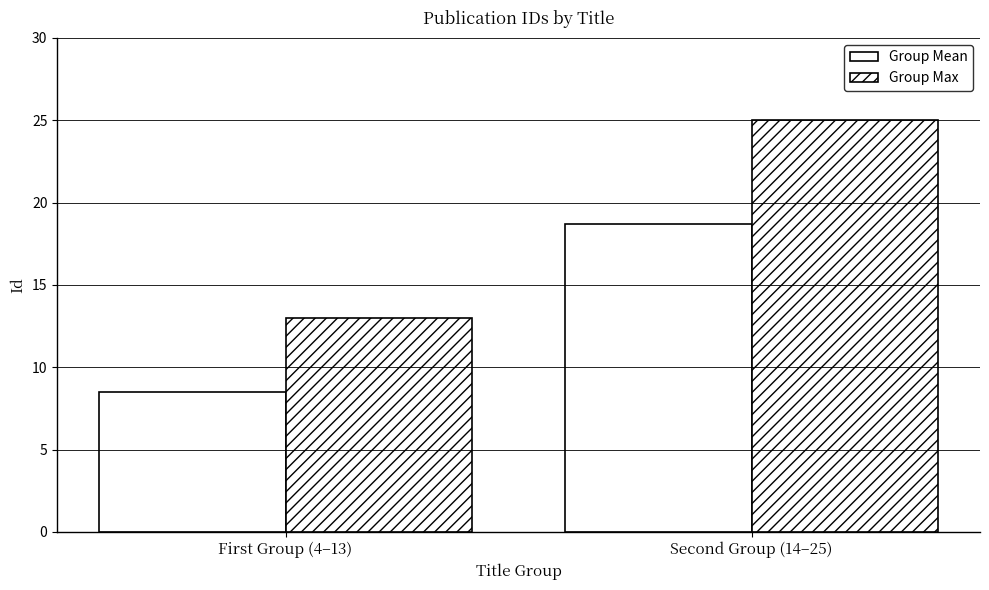

How many bars are there in each group?

2